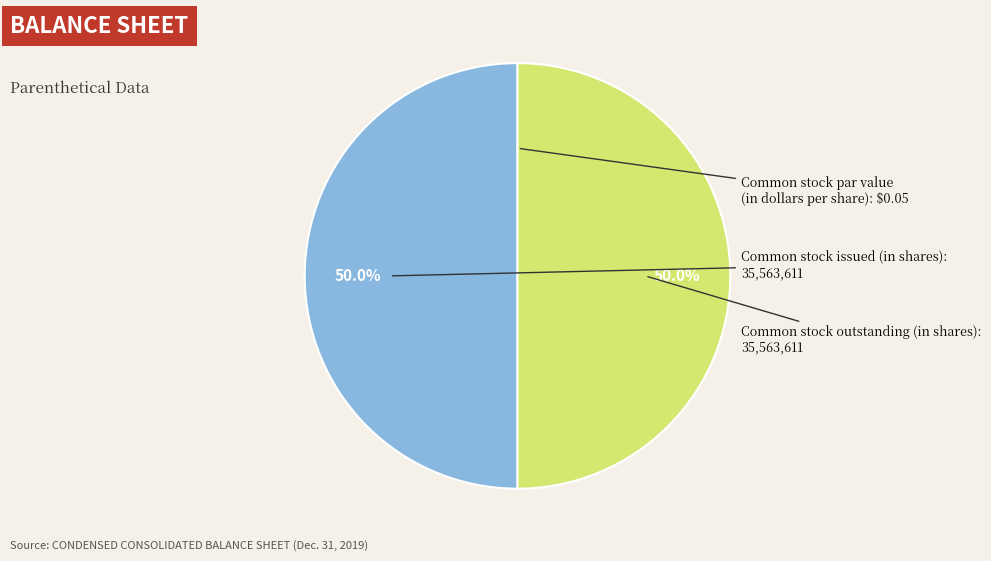

True or false: Common stock issued (in shares) accounts for 50% of the total.

True